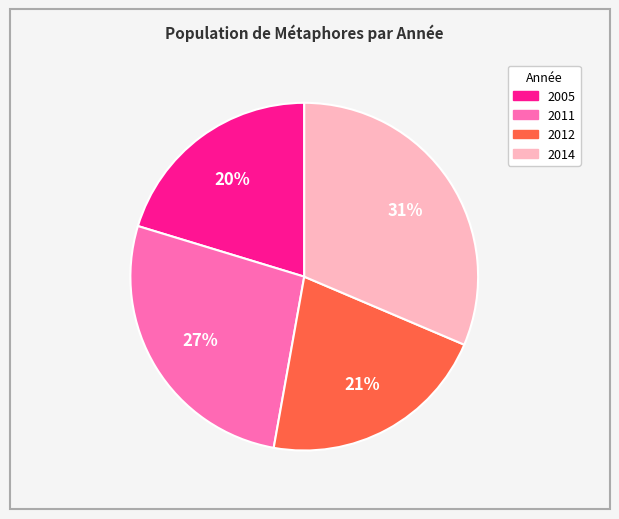

What is the largest slice in the pie chart?

2014